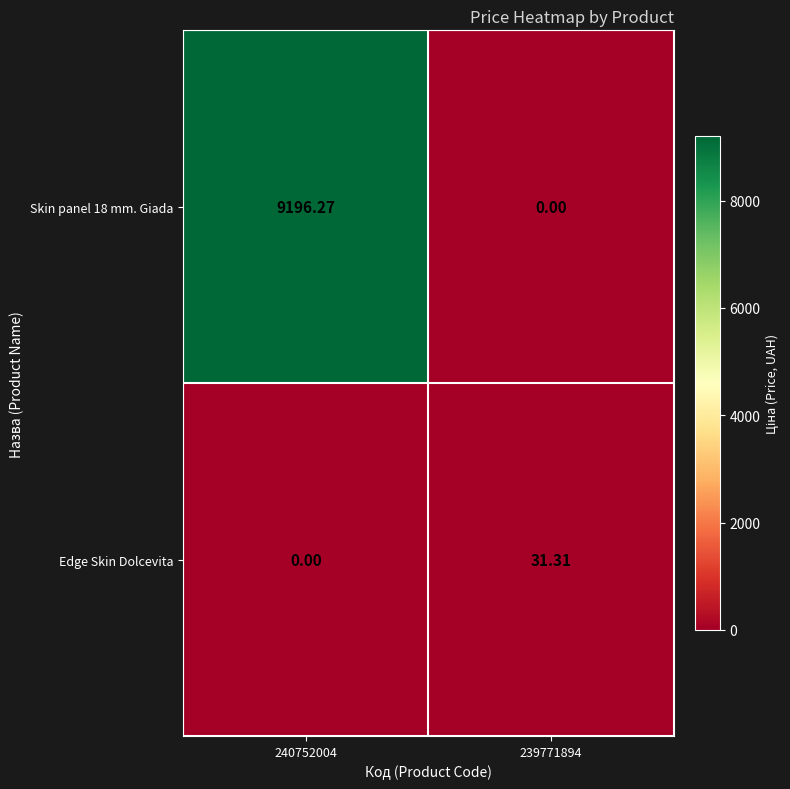

Between 240752004 and 239771894, which series saw the biggest shift?

Skin panel 18 mm. Giada